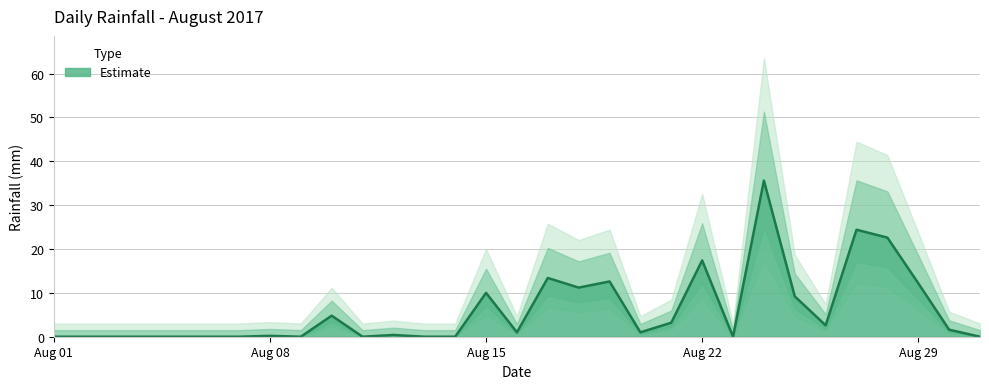

At which category does the data reach its first local valley?

2017-08-09